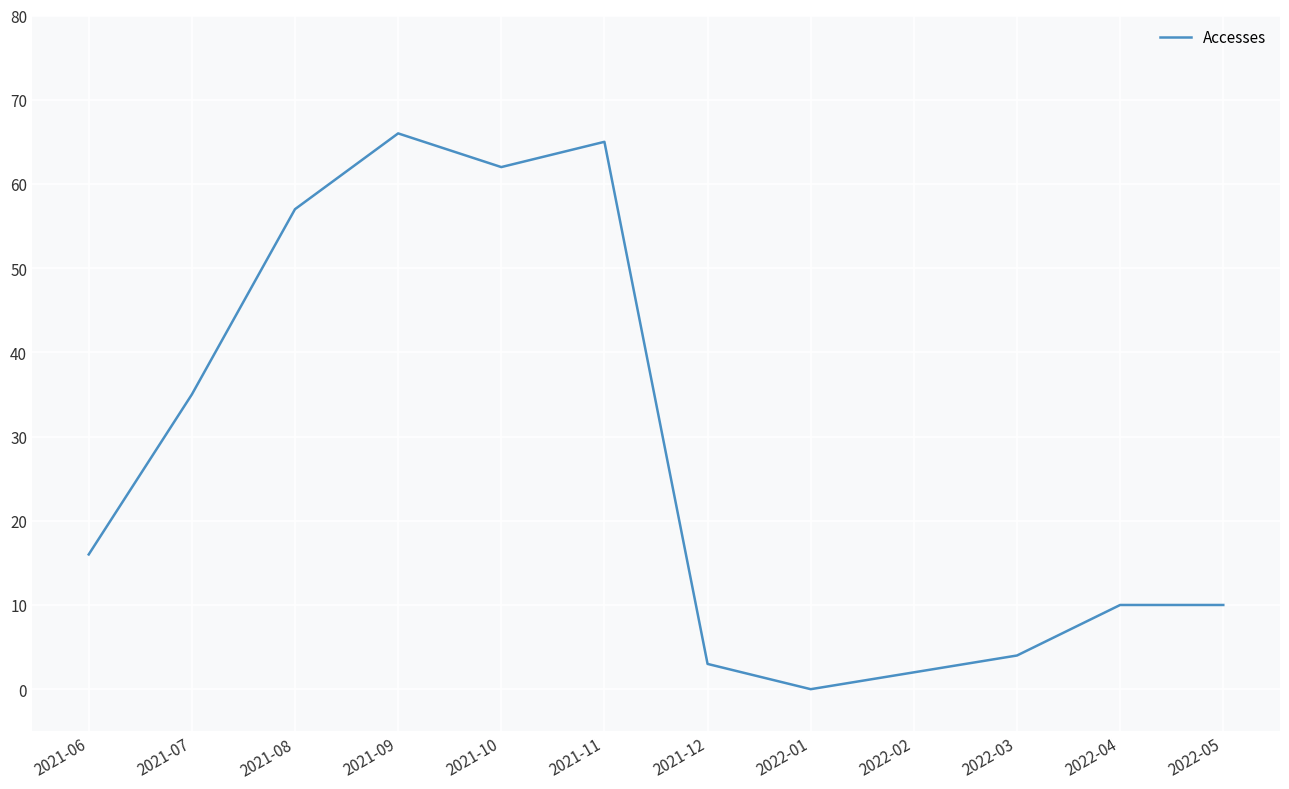

What position from the right is 2021-08?

10